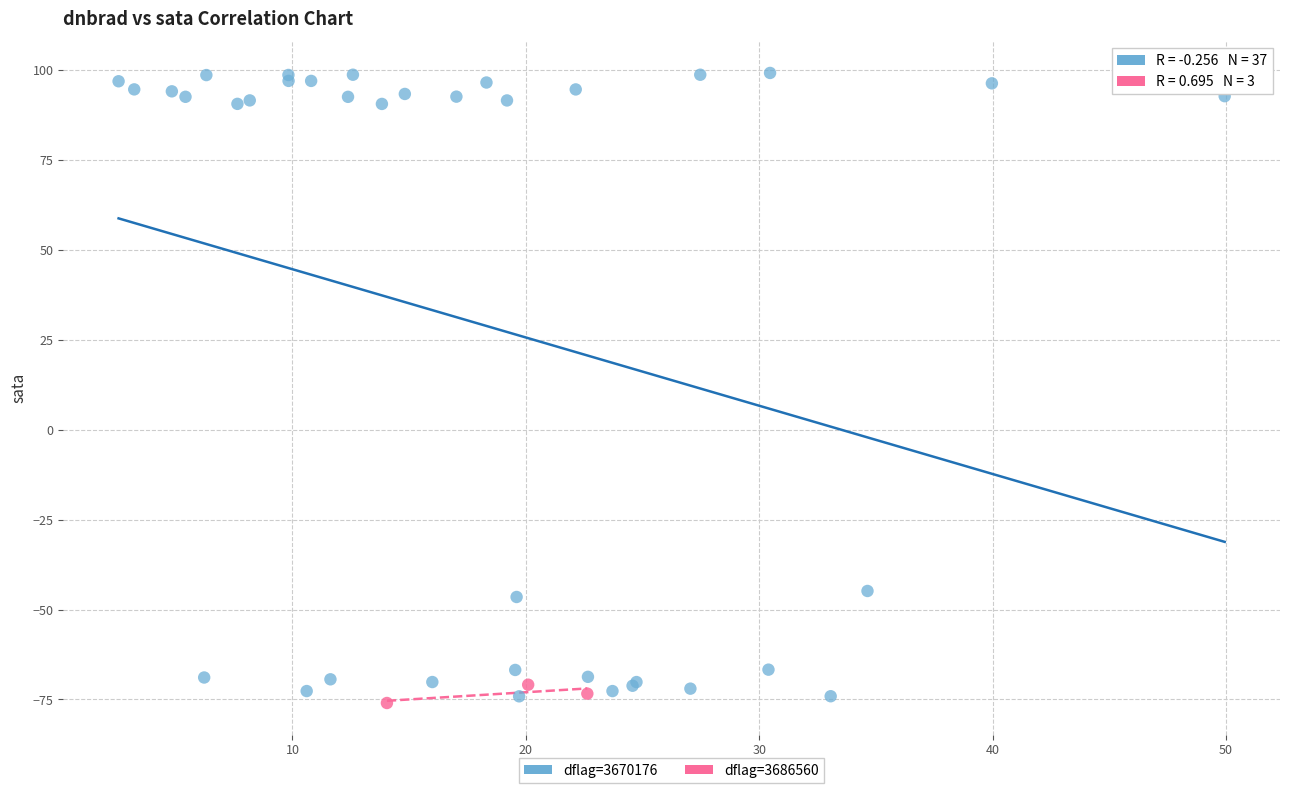

Which series has the widest spread of Y values?

dflag=3670176